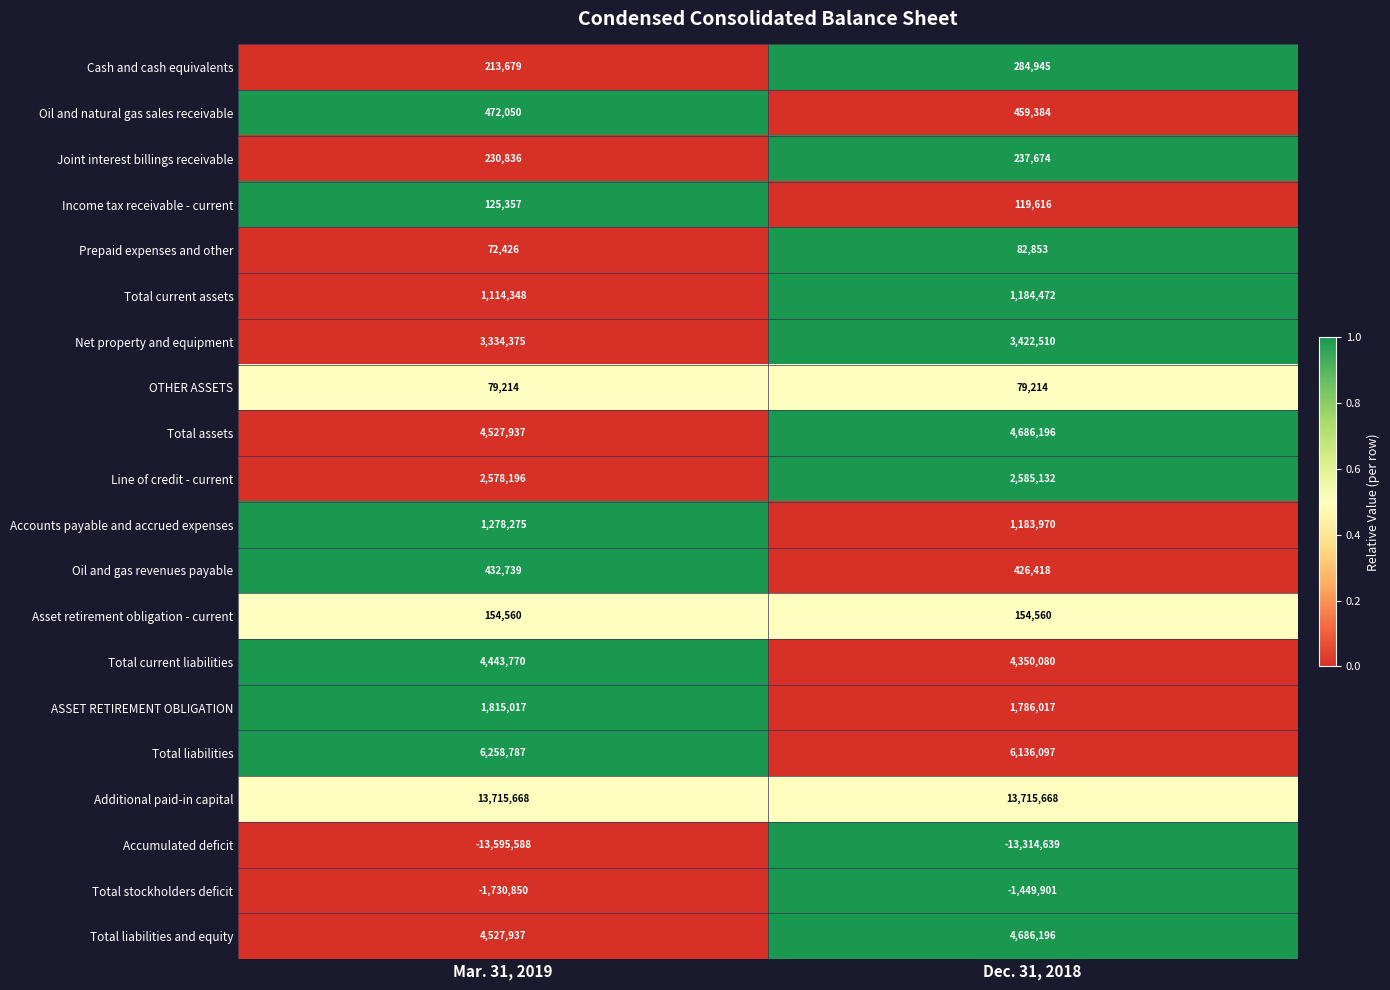

What is the total value across all series at Mar. 31, 2019?

30048733